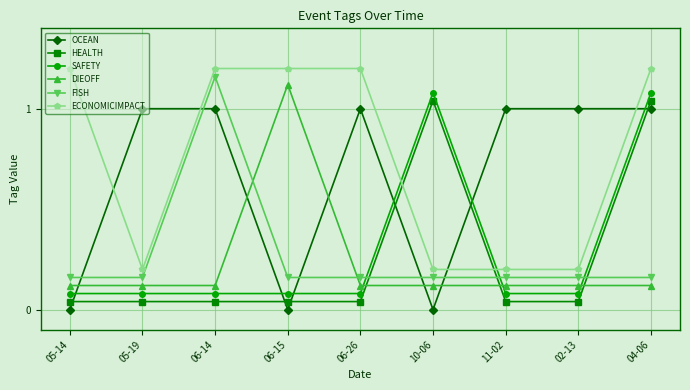

Does the chart display data point markers on the line(s)?

Yes